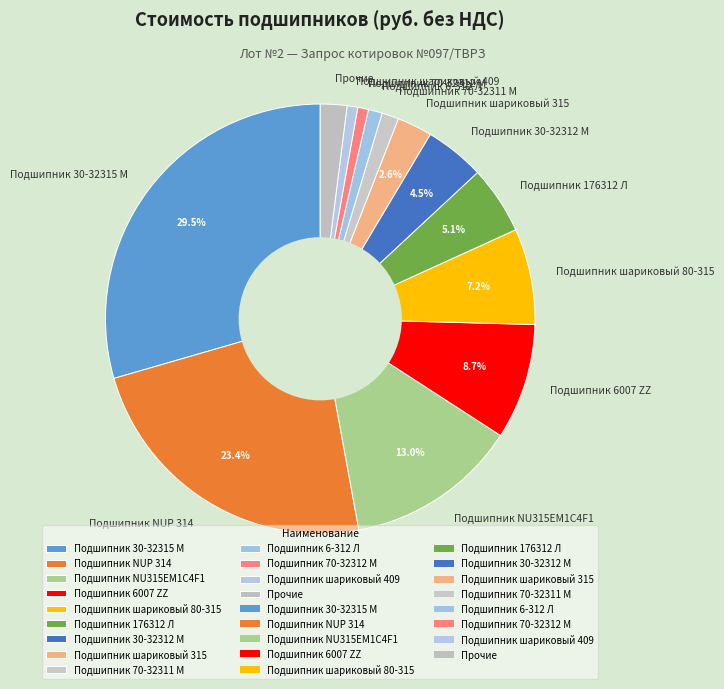

Is it true that Подшипник 70-32312 М is 11% of the pie?

False